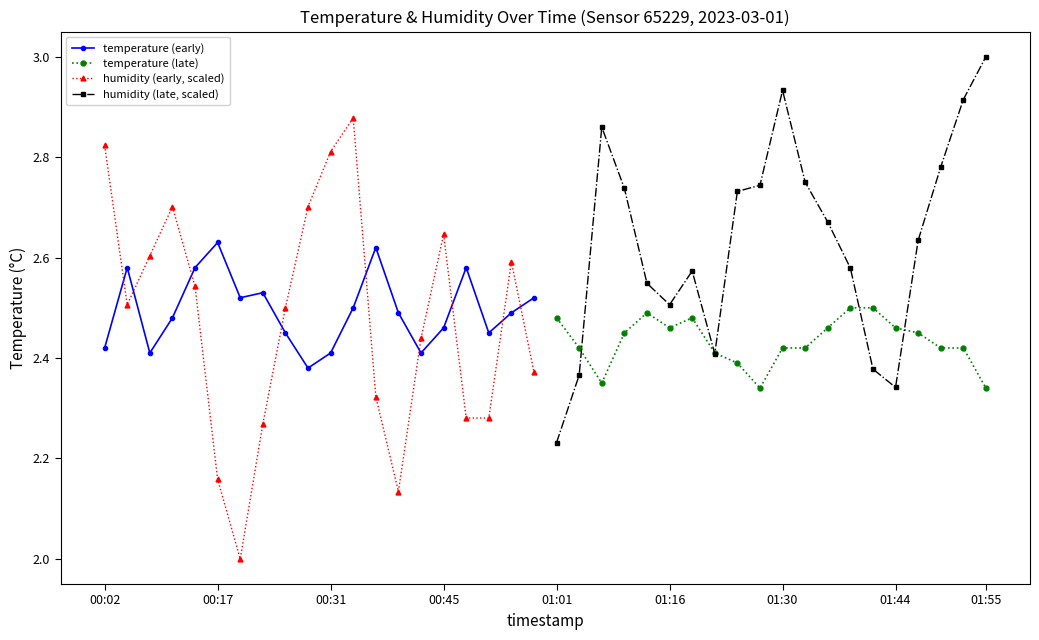

What is the value of the humidity (late, scaled) point at the 11th from the left?

2.9